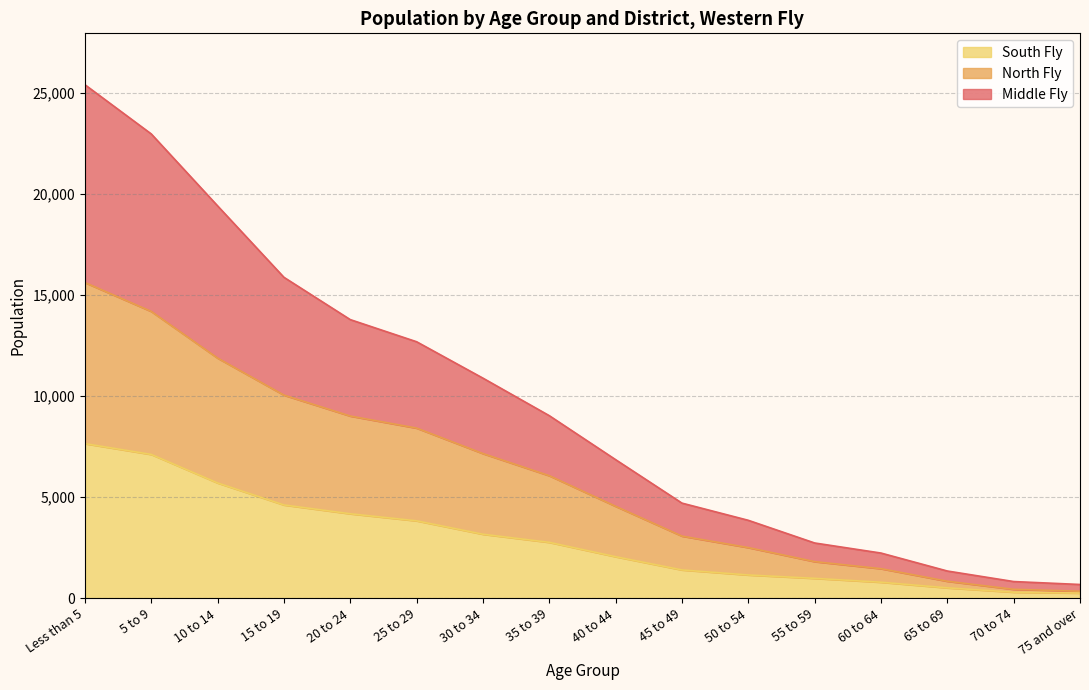

What is the label of the 13th point from the left?

60 to 64